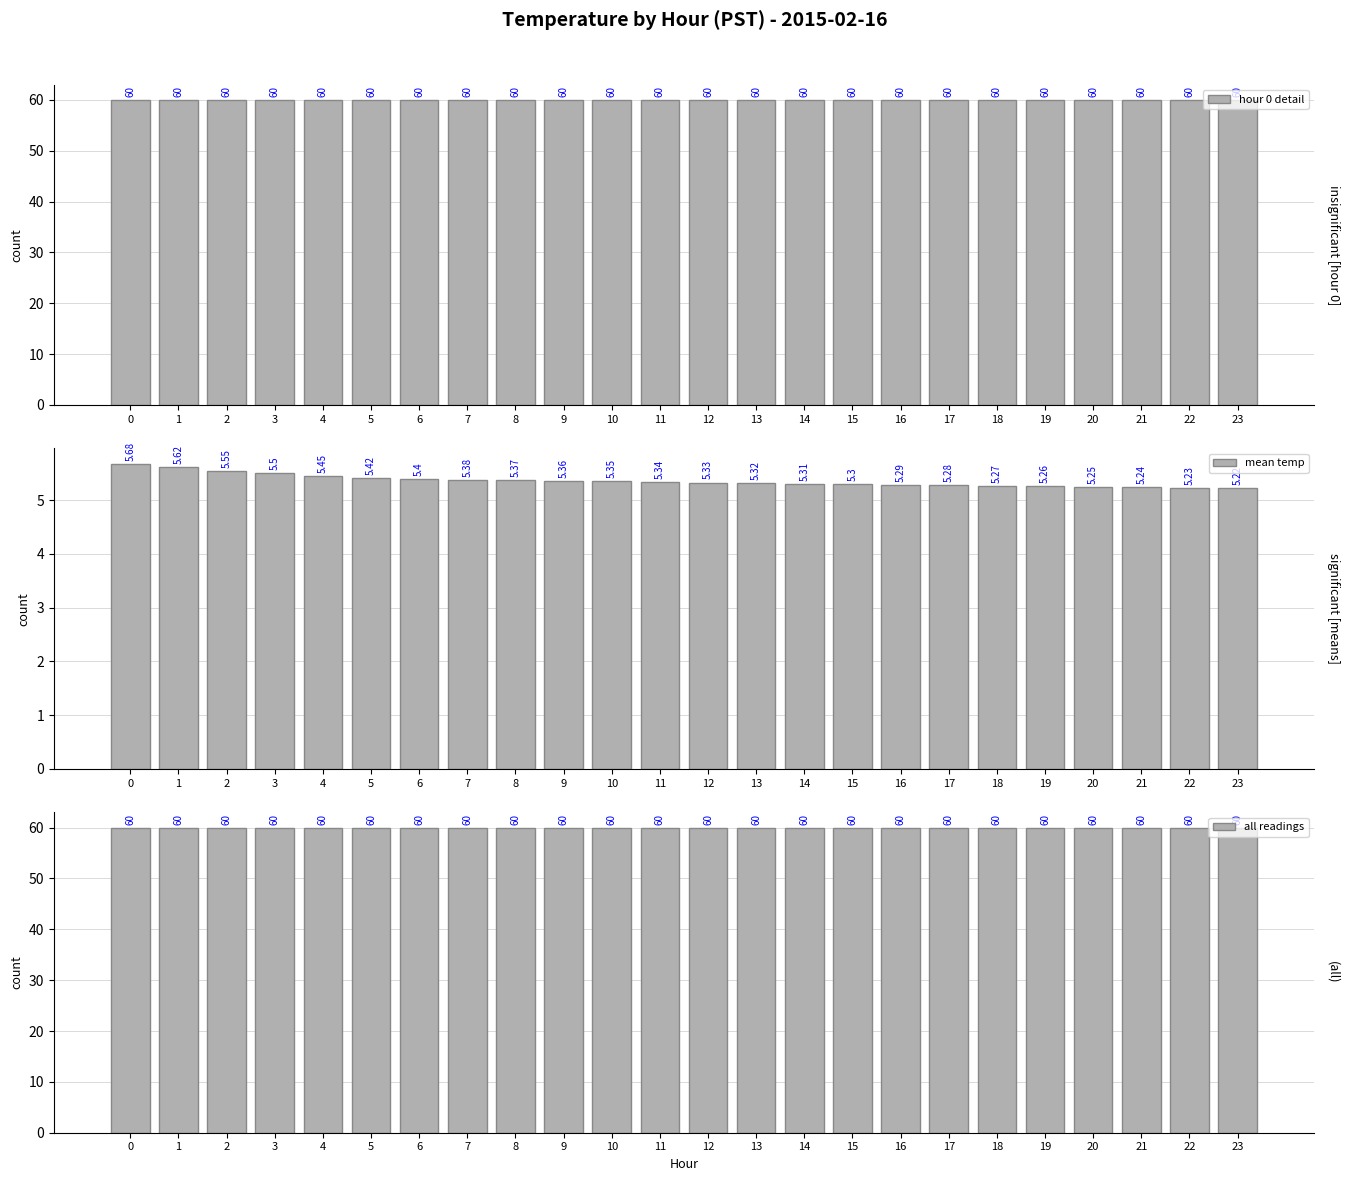

What is the value of the all readings bar at the 23rd from the left?

60.0